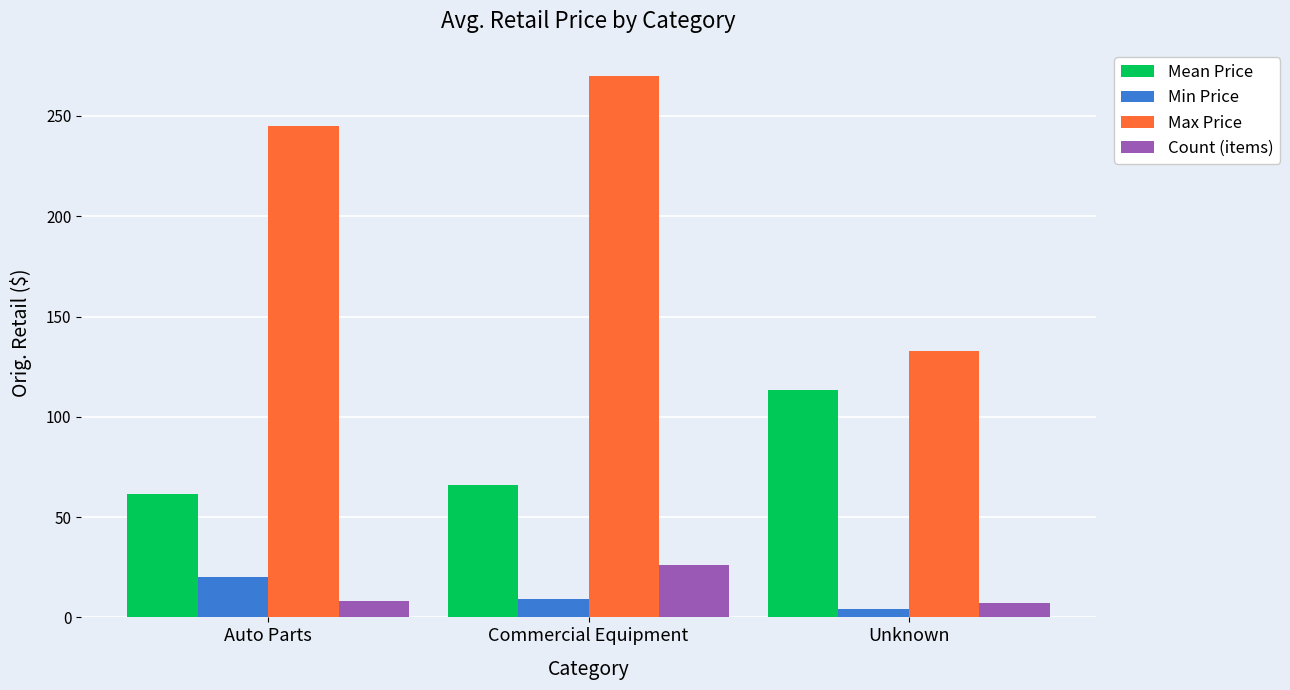

What is the difference between the highest and lowest values at Unknown?

128.9